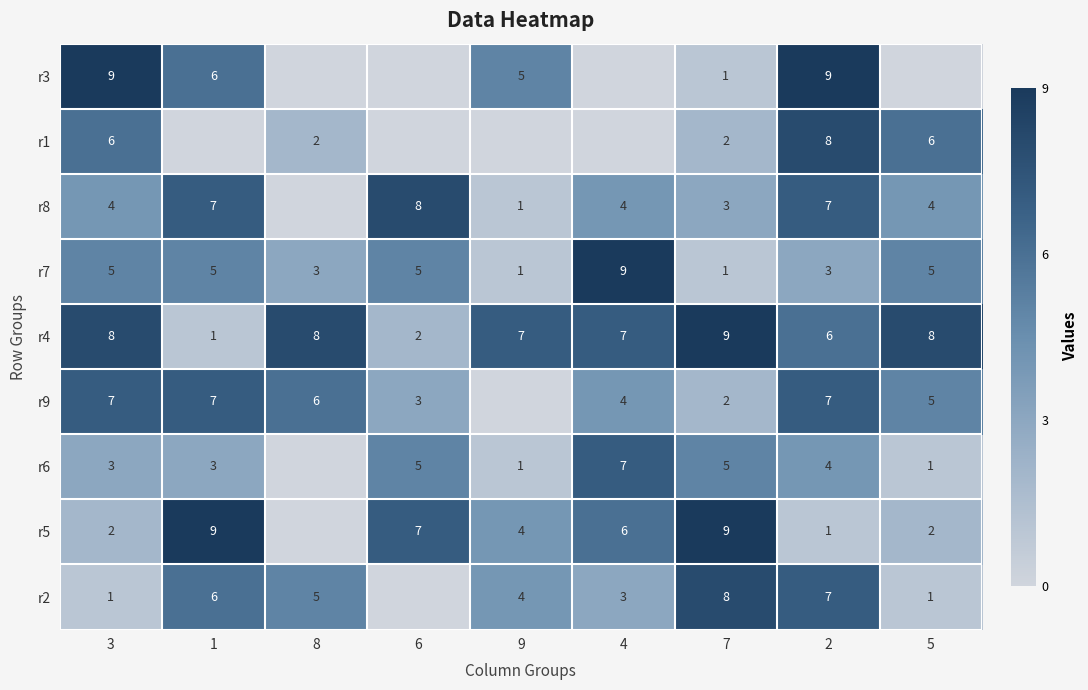

Count the r7 values in the range 3 to 5.

6